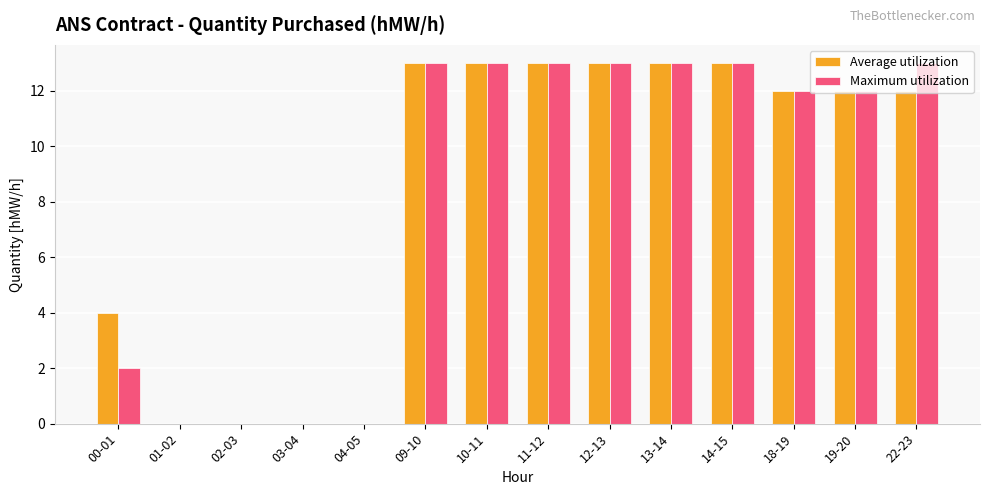

The Maximum utilization series shows 13 at 13-14. True or false?

True